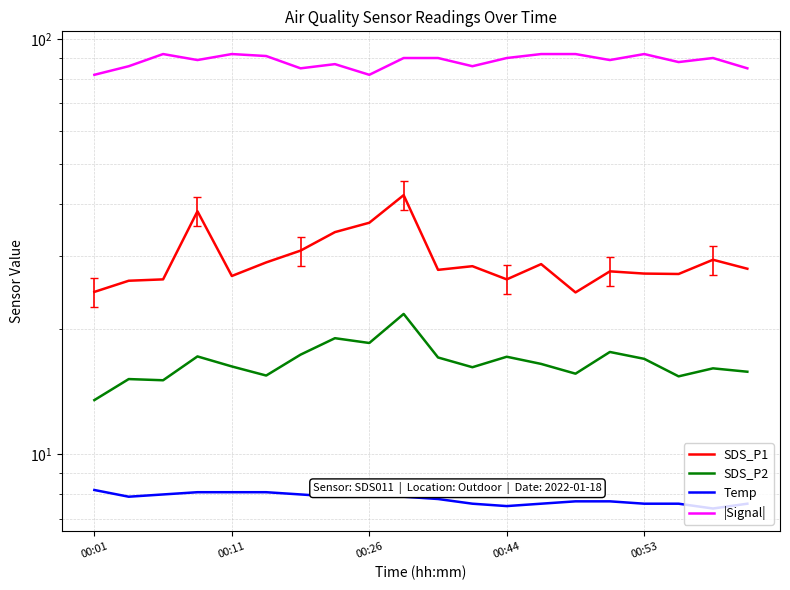

The SDS_P1 series shows 27.6 at 15. True or false?

True